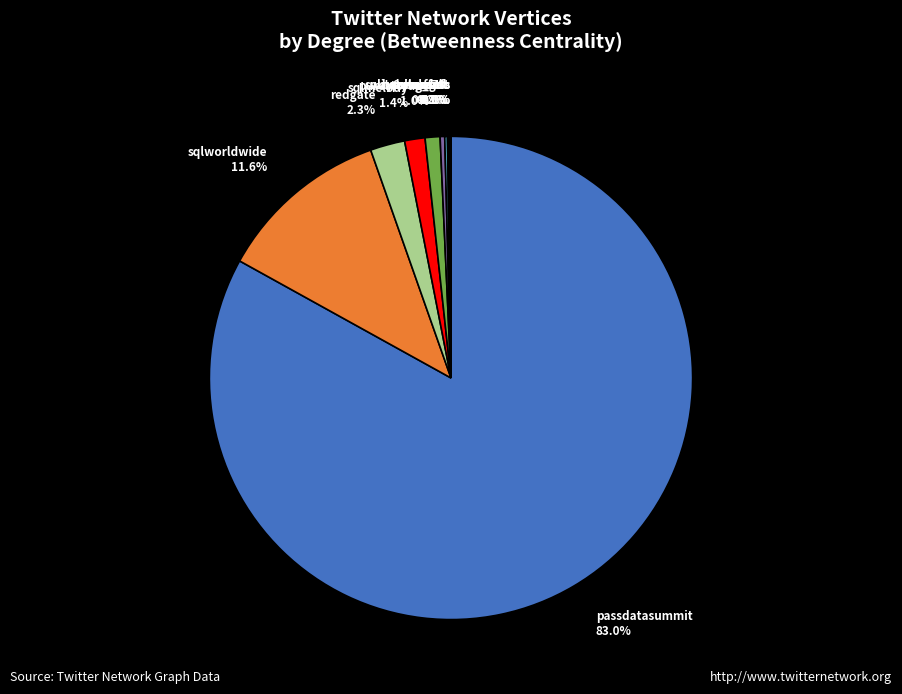

Which slice represents more than half of the pie?

passdatasummit 83.0%